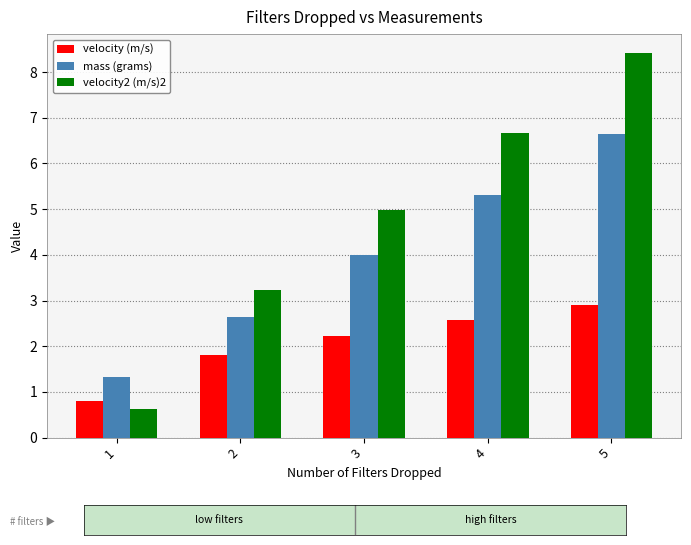

What is the spread (max minus min) of values at 3?

2.7